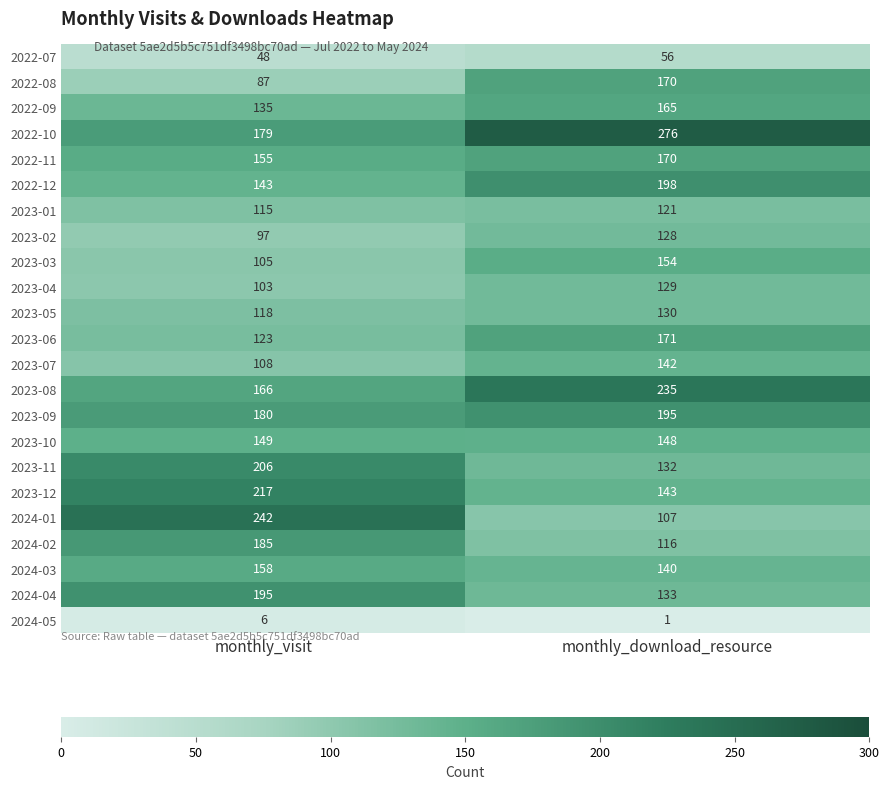

Is it true that 2023-02 equals 128 at monthly_download_resource?

True